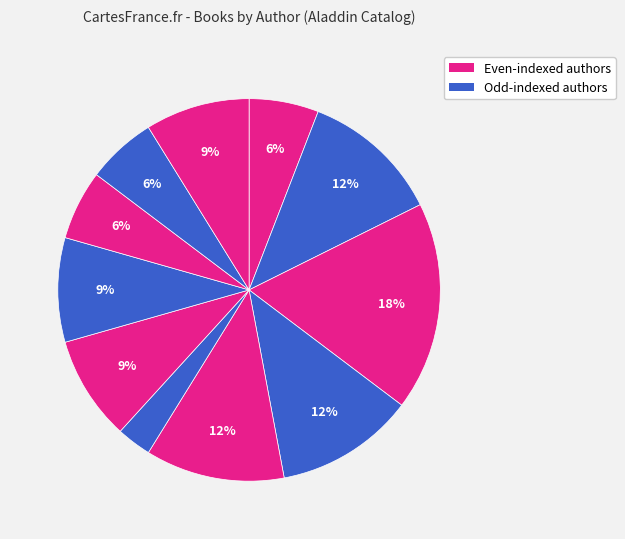

How many slices are in this pie chart?

11